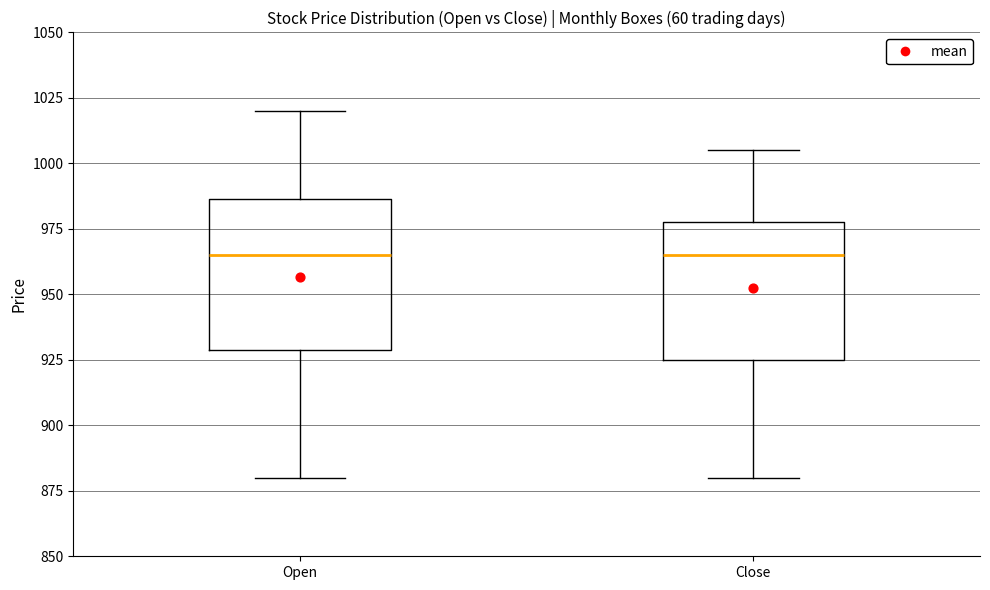

Reading left to right, read every box against the y-axis: the position of its median line, the range the box covers, and the ends of its whiskers. The values are not printed on the chart, so give them approximately, as read against the axis.

Open: median 965, box 930 to 985, whiskers 880 to 1020
Close: median 965, box 925 to 980, whiskers 880 to 1005